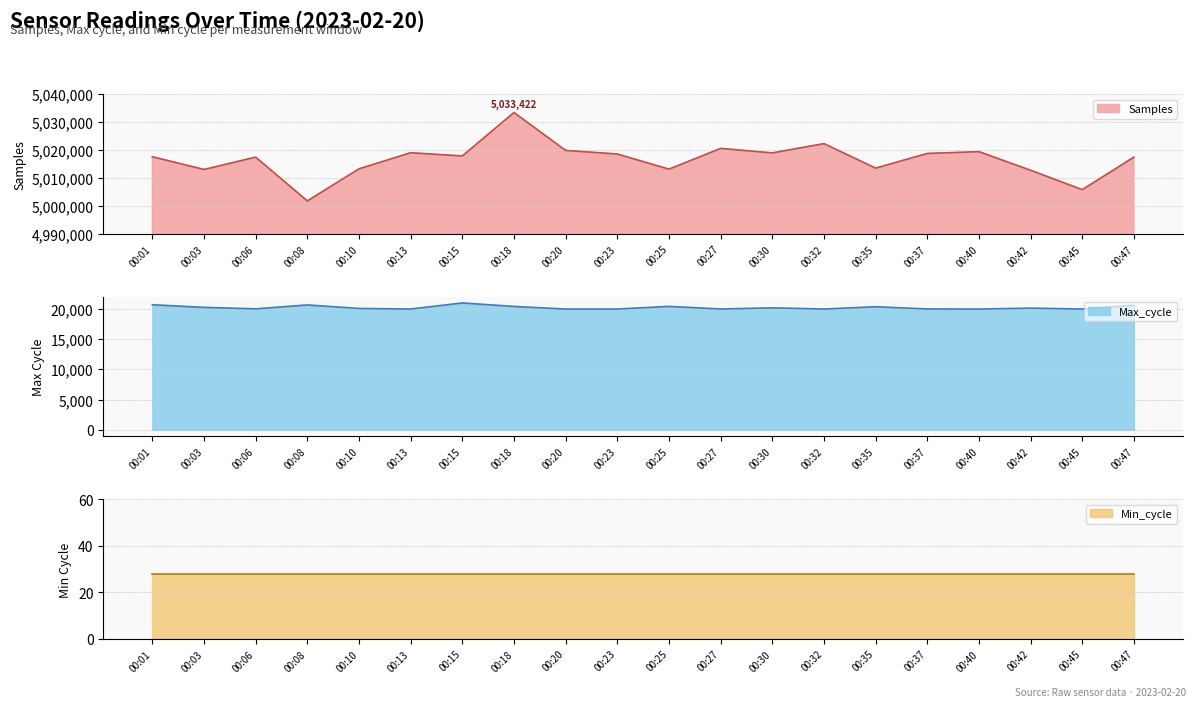

What is the sum of the Samples values at 00:08 and 00:25?

10014889